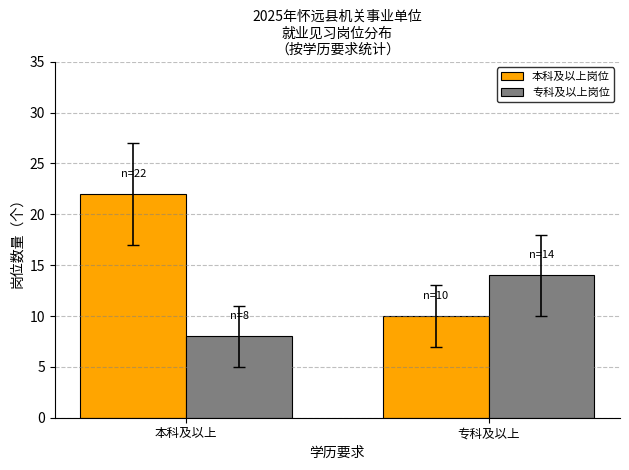

Count the number of data series in this chart.

2